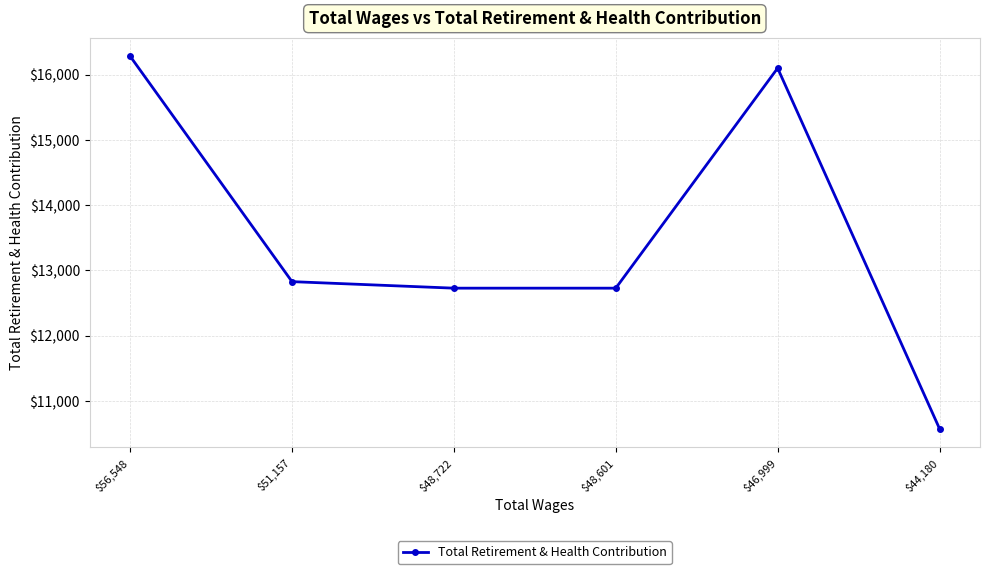

What is the greatest value displayed?

16281